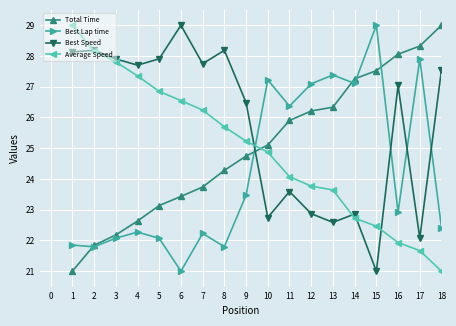

What is the total value across all series at 10?

99.9